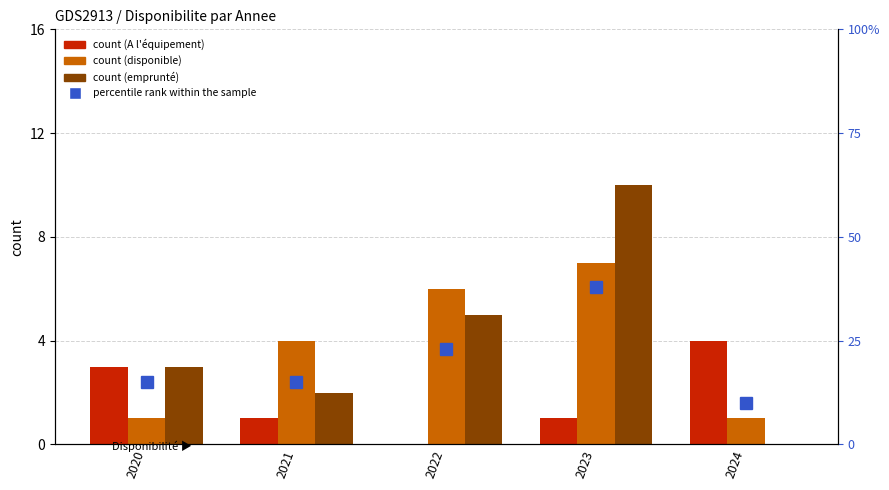

What is the sum of all emprunté values?

20